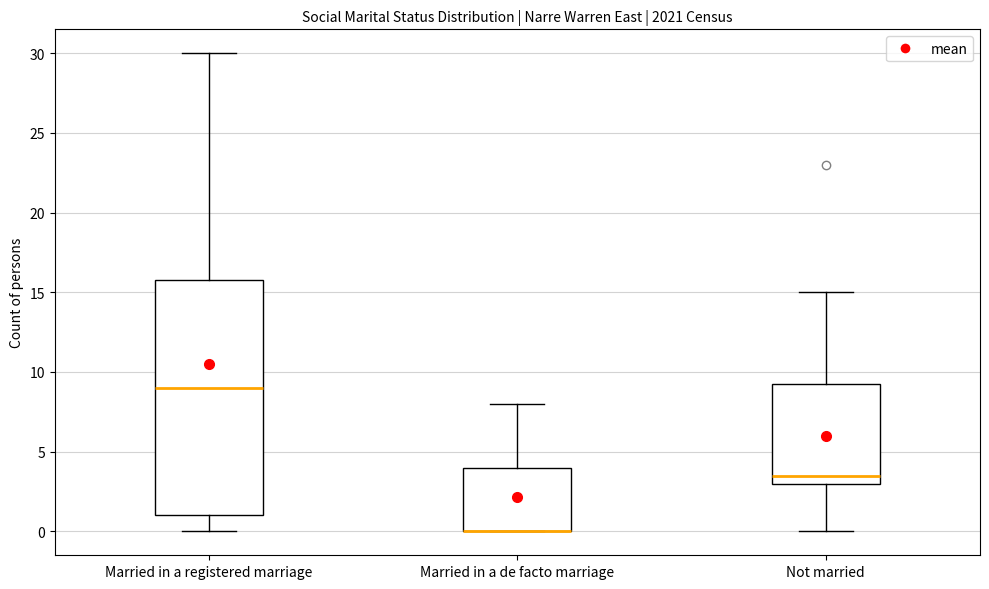

Which box is the tallest, from its lower edge to its upper edge?

Married in a registered marriage